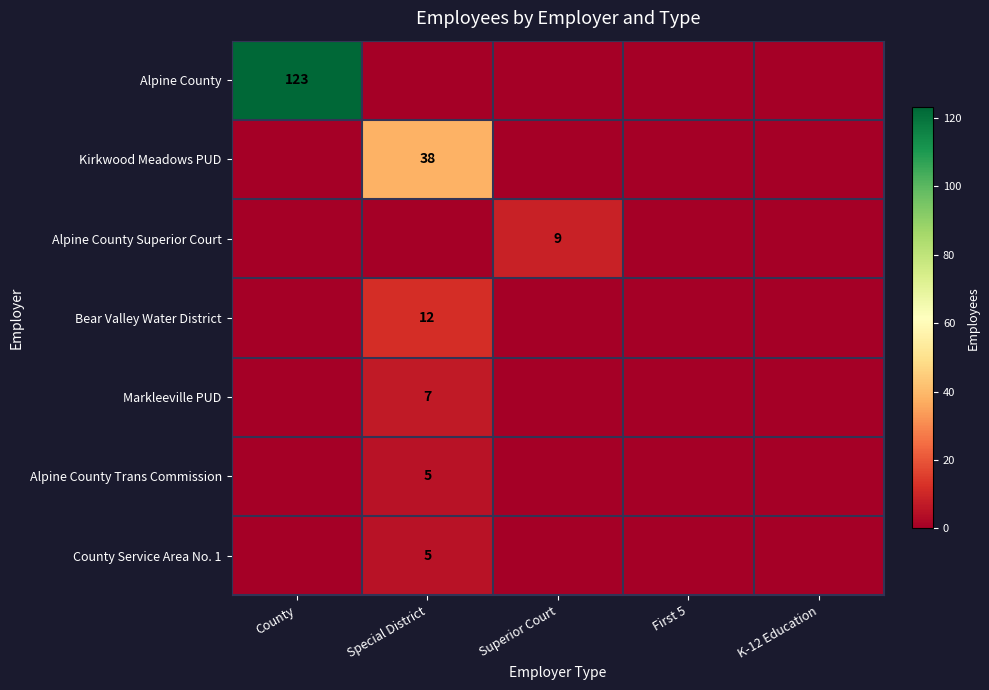

The value of Markleeville PUD at Special District is 9. True or false?

False